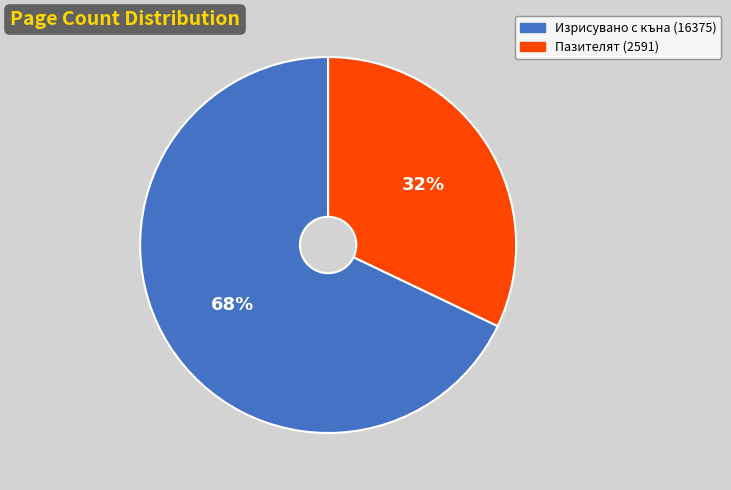

To the nearest percent, what is the difference between the largest and smallest slice percentages?

36%